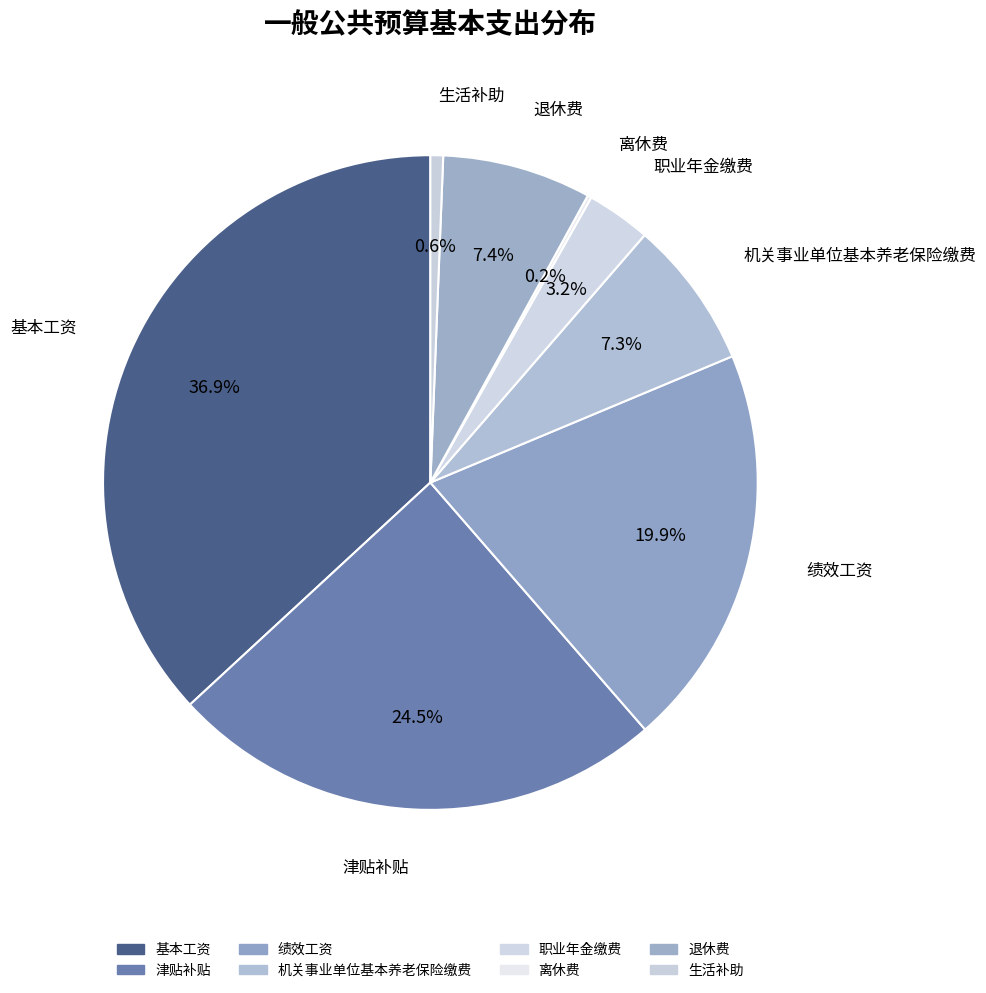

What percentage do 基本工资 and 津贴补贴 together represent?

61.4%